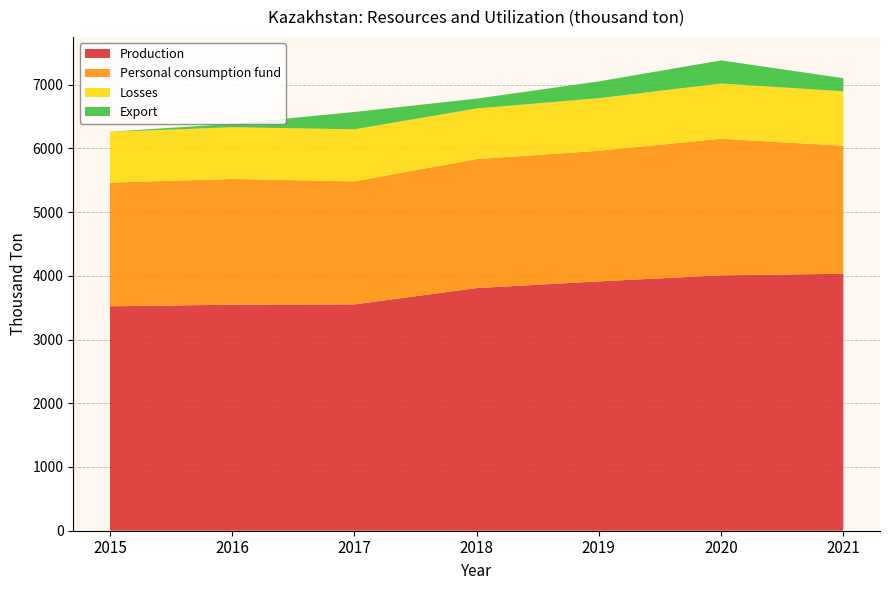

Reading right to left, list all the values displayed in this chart.

Production: 4032	4007	3912	3807	3551	3546	3521
Personal consumption fund: 2008	2143	2049	2024	1930	1973	1941
Losses: 854	867	825	794	817	811	795
Export: 206	362	264	154	272	53	3